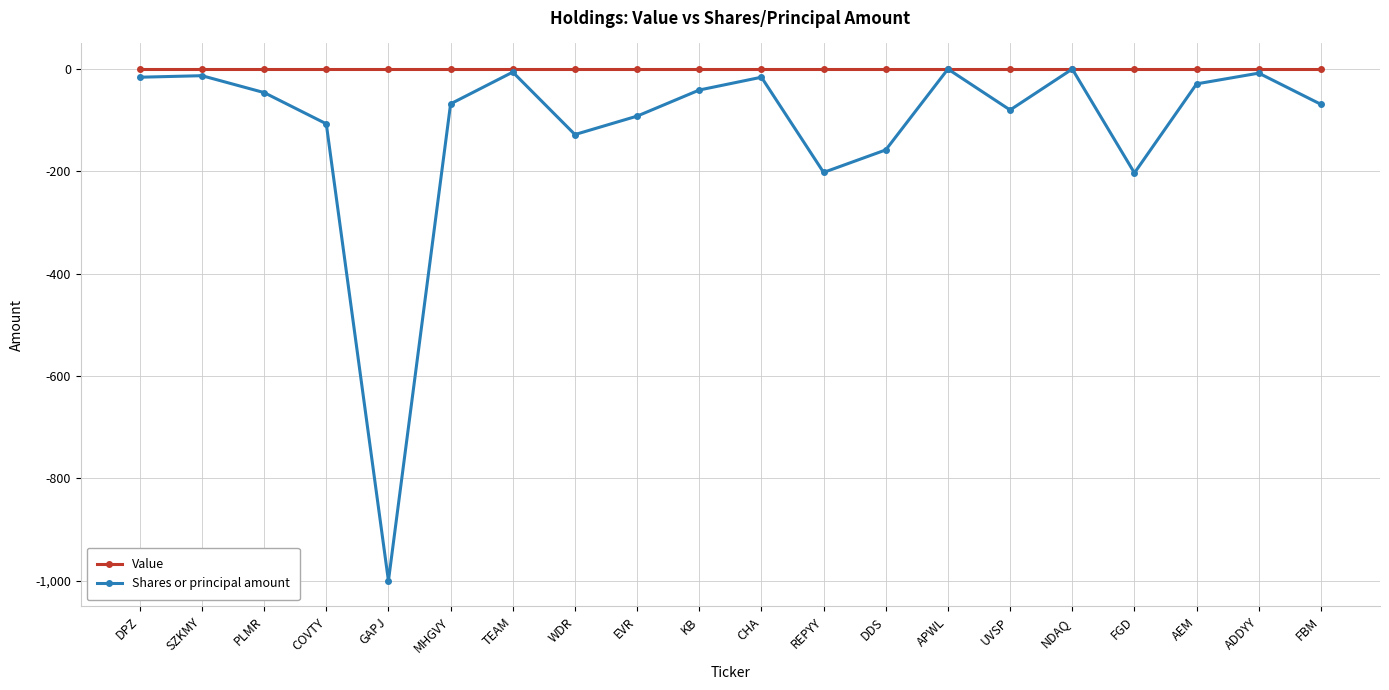

The Value series shows 0 at UVSP. True or false?

True